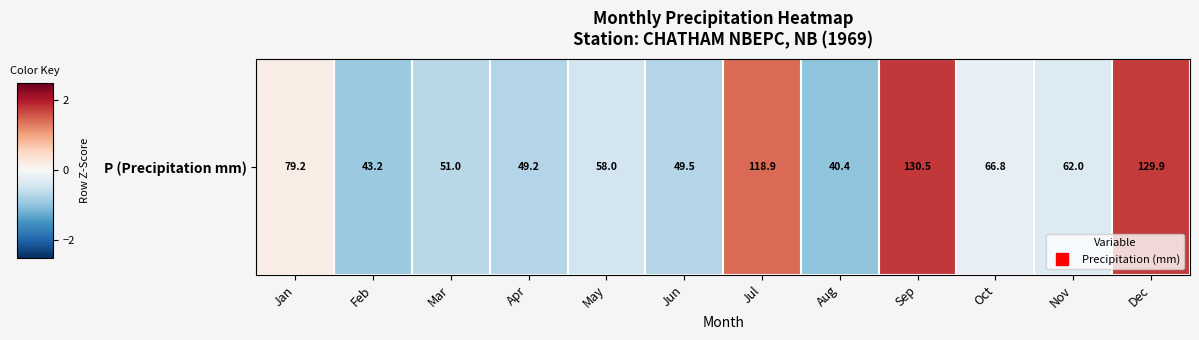

How many negative values are there?

8